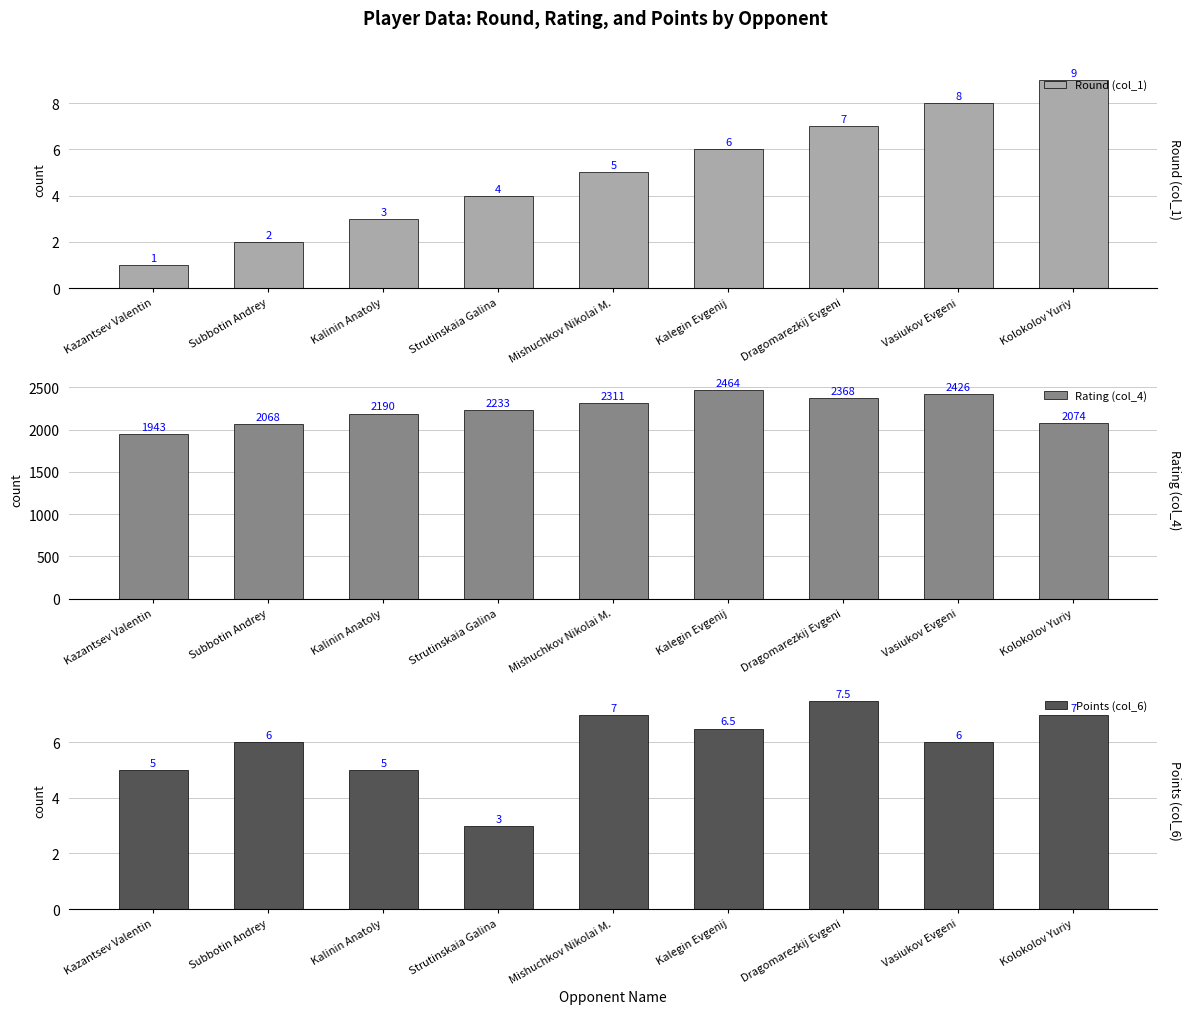

Is the value of Round (col_1) at Kazantsev Valentin greater than the value of Points (col_6) at Subbotin Andrey?

No